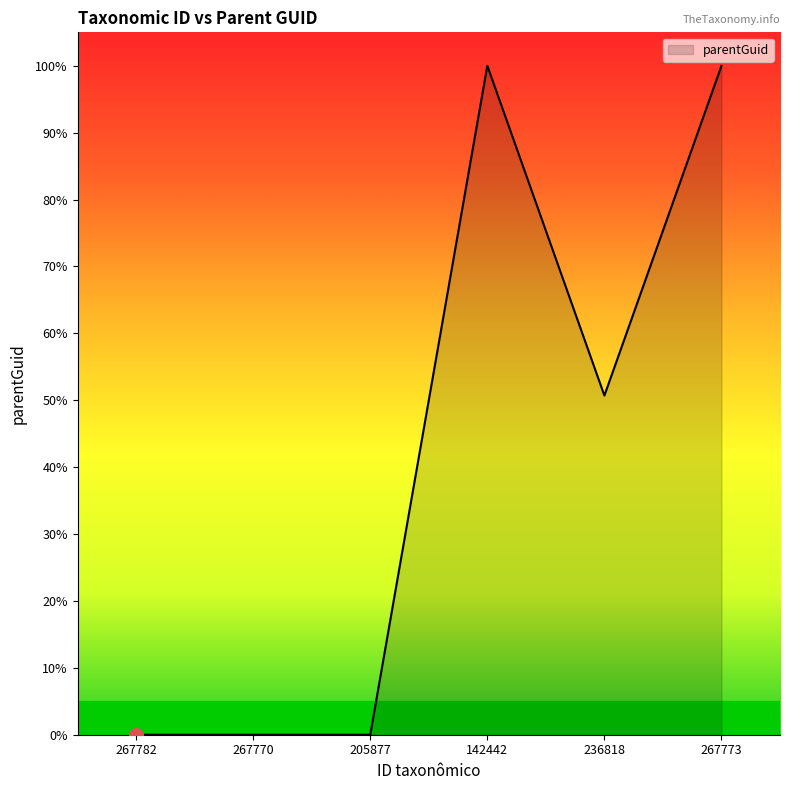

What is the difference between the second highest and minimum values?

100.0